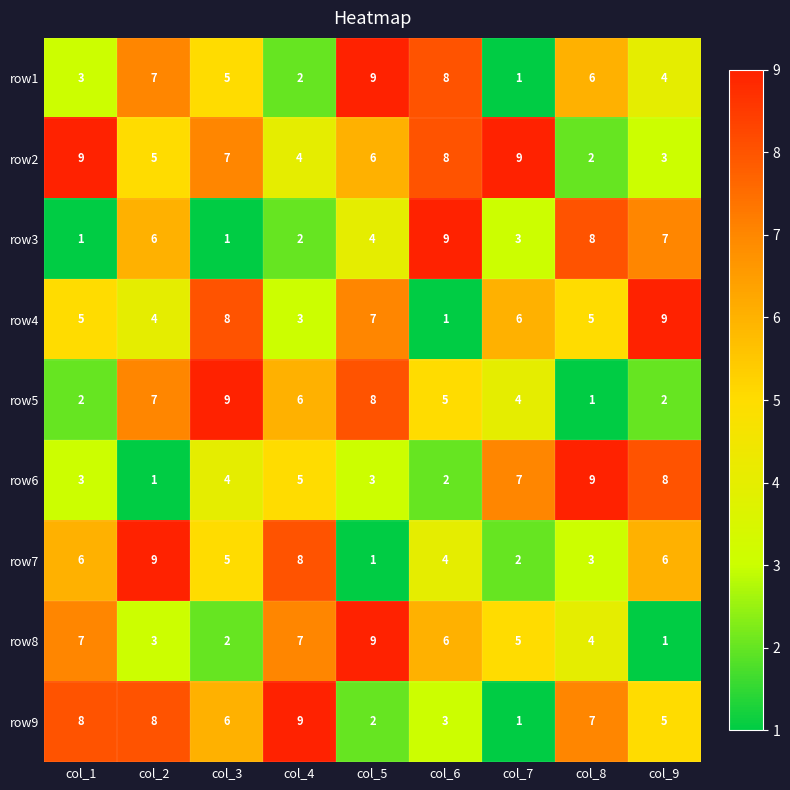

The value of row1 at col_2 is 7. True or false?

True